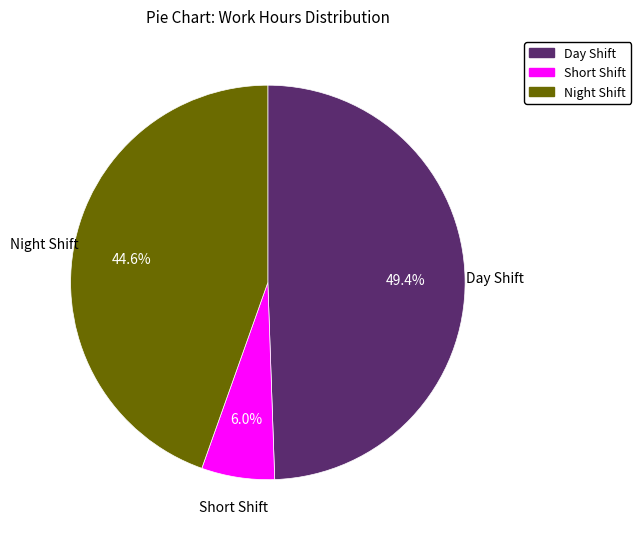

Does any single category account for the majority?

No